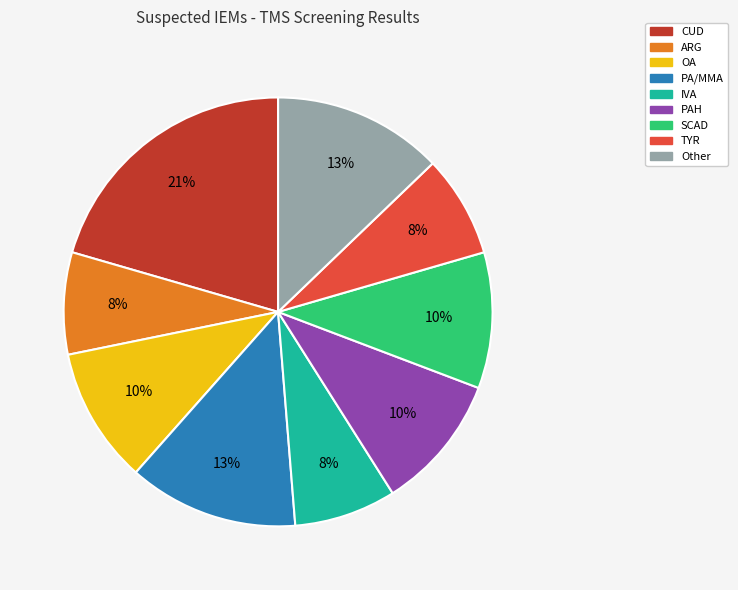

Does any single category account for the majority?

No